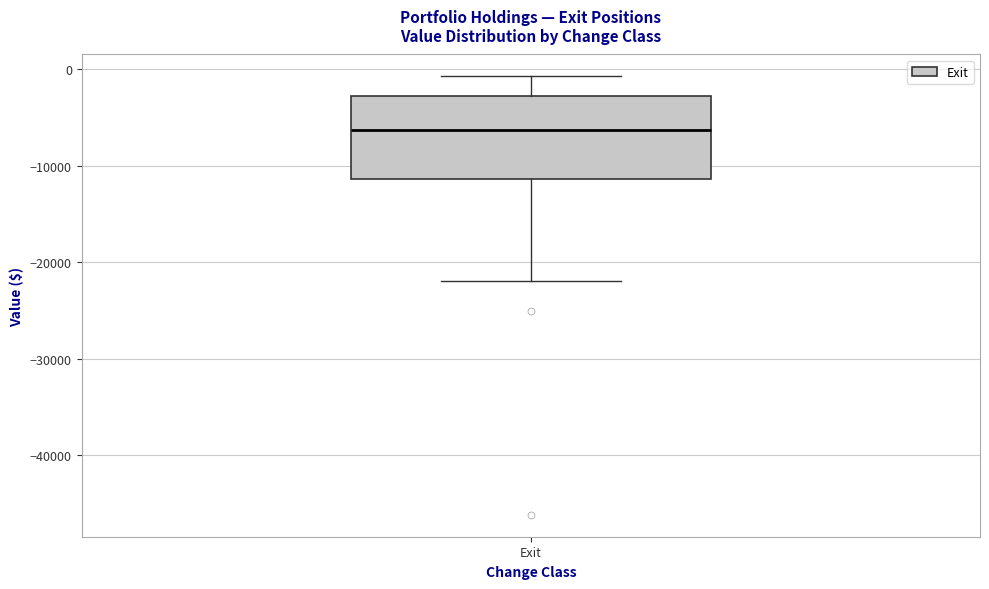

Read this box plot against the y-axis: the position of the median line, the range covered by the box, and the ends of both whiskers. The values are not printed on the chart, so give them approximately, as read against the axis.

median -6000, box -11000 to -3000, whiskers -22000 to -1000